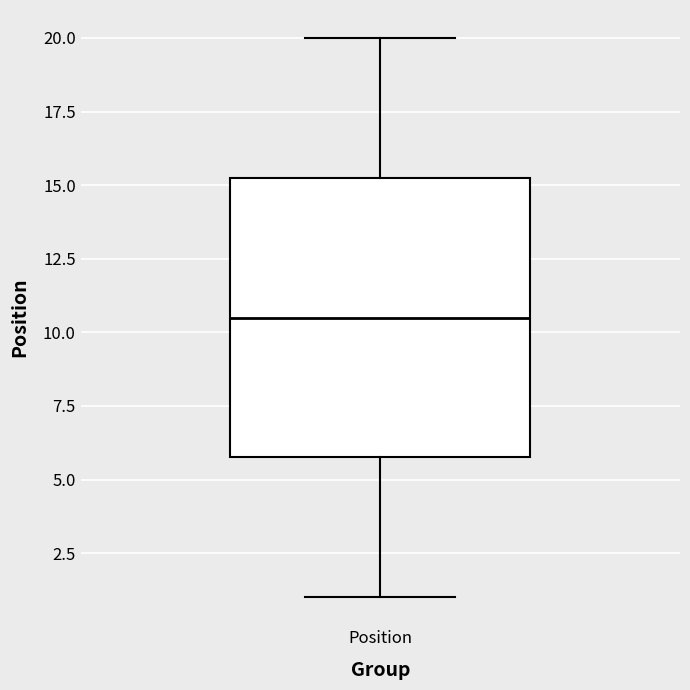

Read this box plot against the y-axis: the position of the median line, the range covered by the box, and the ends of both whiskers. The values are not printed on the chart, so give them approximately, as read against the axis.

median 10.5, box 6.0 to 15.5, whiskers 1.0 to 20.0